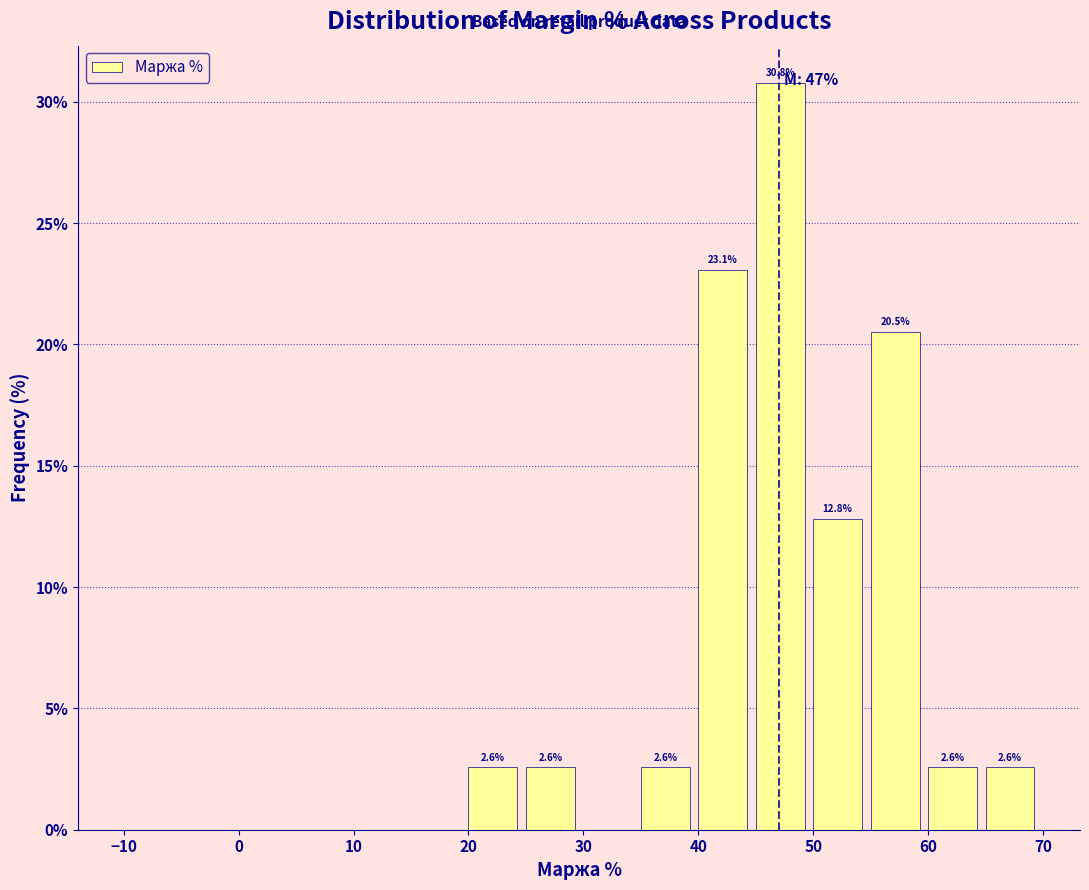

Which range on the x-axis has the tallest bar?

45 to 50